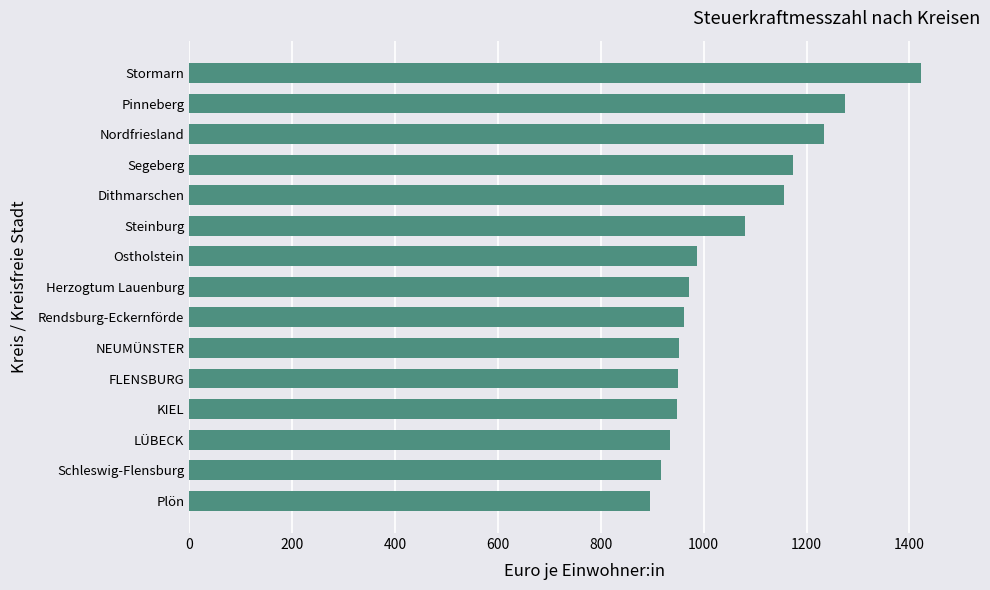

Which label corresponds to the largest value in the chart?

Stormarn